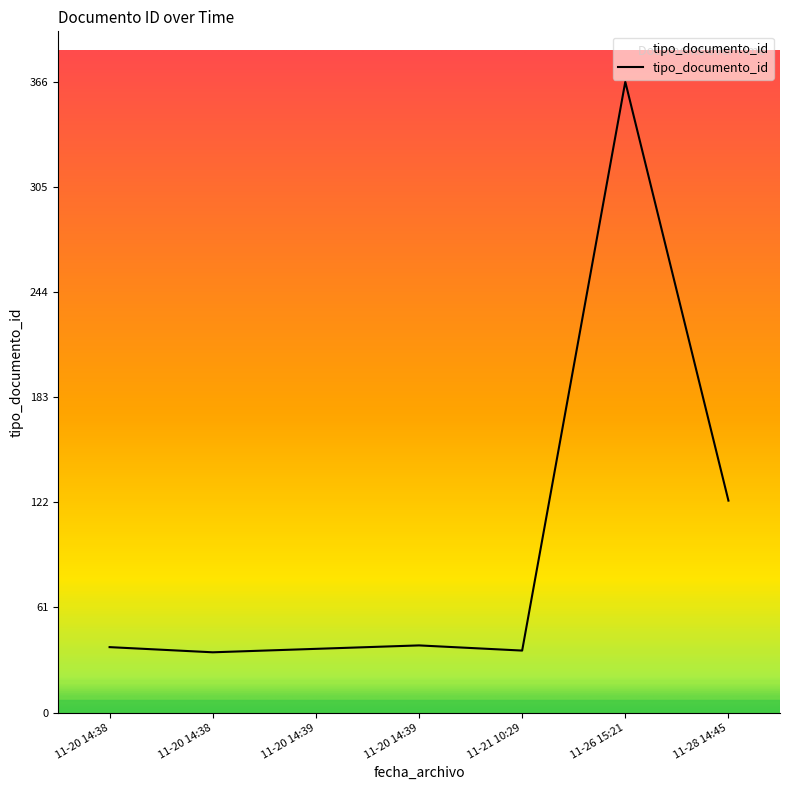

Rank the categories by value from highest to lowest.

11-26 15:21, 11-28 14:45, 11-20 14:39, 11-20 14:38, 11-20 14:39, 11-21 10:29, 11-20 14:38